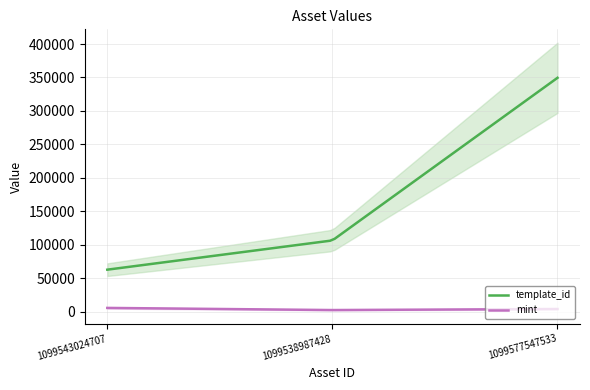

What is the maximum value for template_id?

349523.0